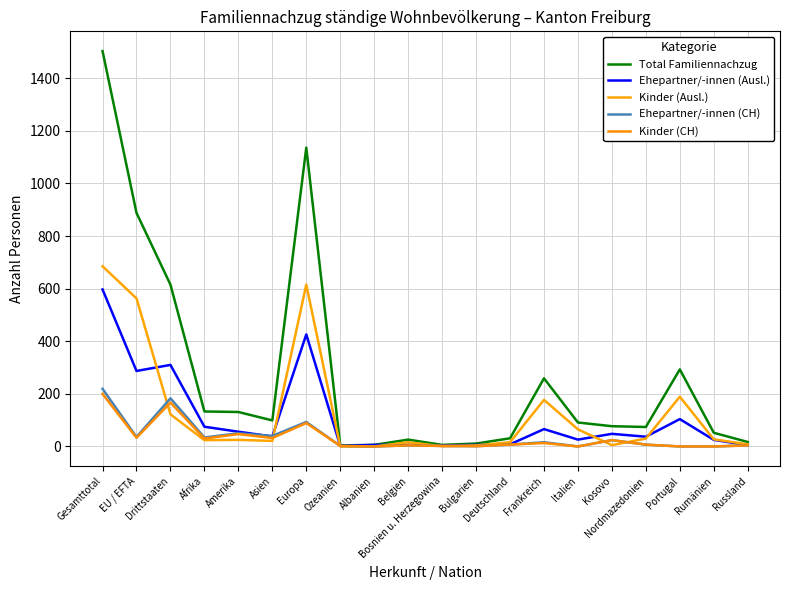

Reading left to right, what are all the values shown in this chart?

Total Familiennachzug: Gesamttotal=1503	EU / EFTA=888	Drittstaaten=615	Afrika=133	Amerika=131	Asien=99	Europa=1136	Ozeanien=4	Albanien=6	Belgien=26	Bosnien u. Herzegowina=6	Bulgarien=11	Deutschland=31	Frankreich=259	Italien=91	Kosovo=77	Nordmazedonien=74	Portugal=293	Rumänien=52	Russland=17
Ehepartner/-innen (Ausl.): Gesamttotal=597	EU / EFTA=287	Drittstaaten=310	Afrika=75	Amerika=56	Asien=38	Europa=426	Ozeanien=2	Albanien=6	Belgien=6	Bosnien u. Herzegowina=3	Bulgarien=6	Deutschland=8	Frankreich=66	Italien=26	Kosovo=48	Nordmazedonien=37	Portugal=104	Rumänien=25	Russland=5
Kinder (Ausl.): Gesamttotal=685	EU / EFTA=563	Drittstaaten=122	Afrika=24	Amerika=25	Asien=21	Europa=615	Ozeanien=0	Albanien=0	Belgien=16	Bosnien u. Herzegowina=1	Bulgarien=4	Deutschland=16	Frankreich=177	Italien=65	Kosovo=5	Nordmazedonien=30	Portugal=189	Rumänien=27	Russland=8
Ehepartner/-innen (CH): Gesamttotal=219	EU / EFTA=36	Drittstaaten=183	Afrika=34	Amerika=50	Asien=40	Europa=93	Ozeanien=2	Albanien=0	Belgien=4	Bosnien u. Herzegowina=2	Bulgarien=1	Deutschland=7	Frankreich=16	Italien=0	Kosovo=24	Nordmazedonien=7	Portugal=0	Rumänien=0	Russland=4
Kinder (CH): Gesamttotal=200	EU / EFTA=33	Drittstaaten=167	Afrika=30	Amerika=47	Asien=32	Europa=89	Ozeanien=2	Albanien=0	Belgien=4	Bosnien u. Herzegowina=2	Bulgarien=1	Deutschland=7	Frankreich=13	Italien=0	Kosovo=24	Nordmazedonien=7	Portugal=0	Rumänien=0	Russland=4